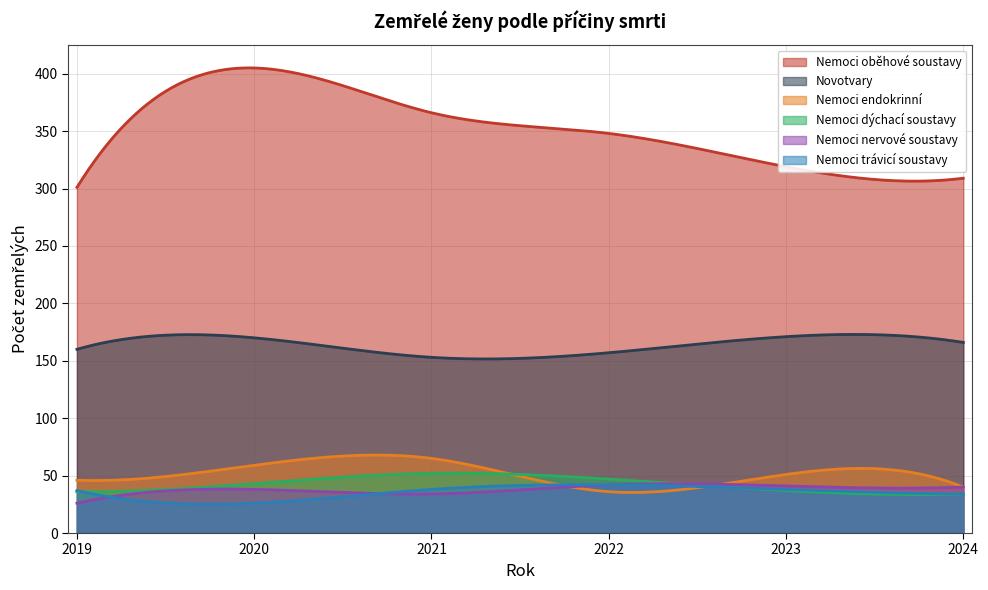

Where does the Nemoci endokrinní series first go above 51?

2020